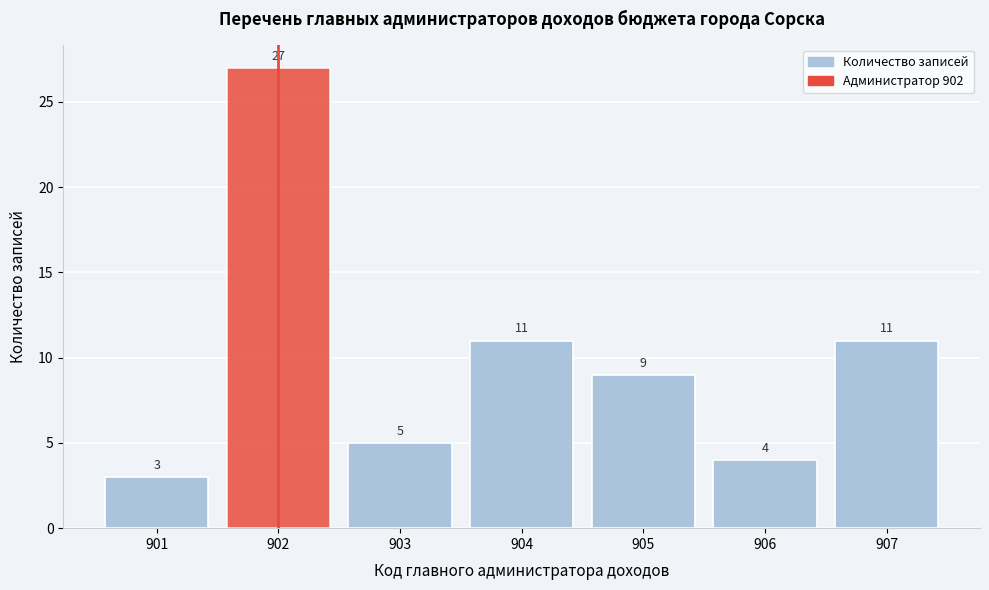

Reading left to right, list every bar in this chart as the range it spans on the x-axis followed by its height.

900.5 to 901.5: 3
901.5 to 902.5: 27
902.5 to 903.5: 5
903.5 to 904.5: 11
904.5 to 905.5: 9
905.5 to 906.5: 4
906.5 to 907.5: 11